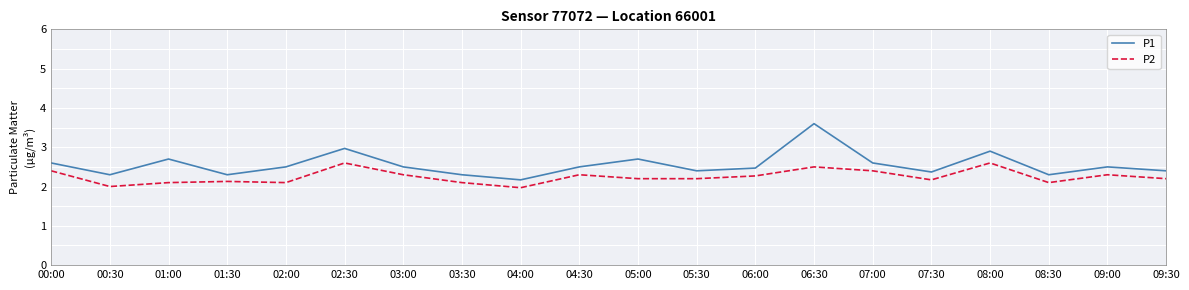

Does the chart display data point markers on the line(s)?

No